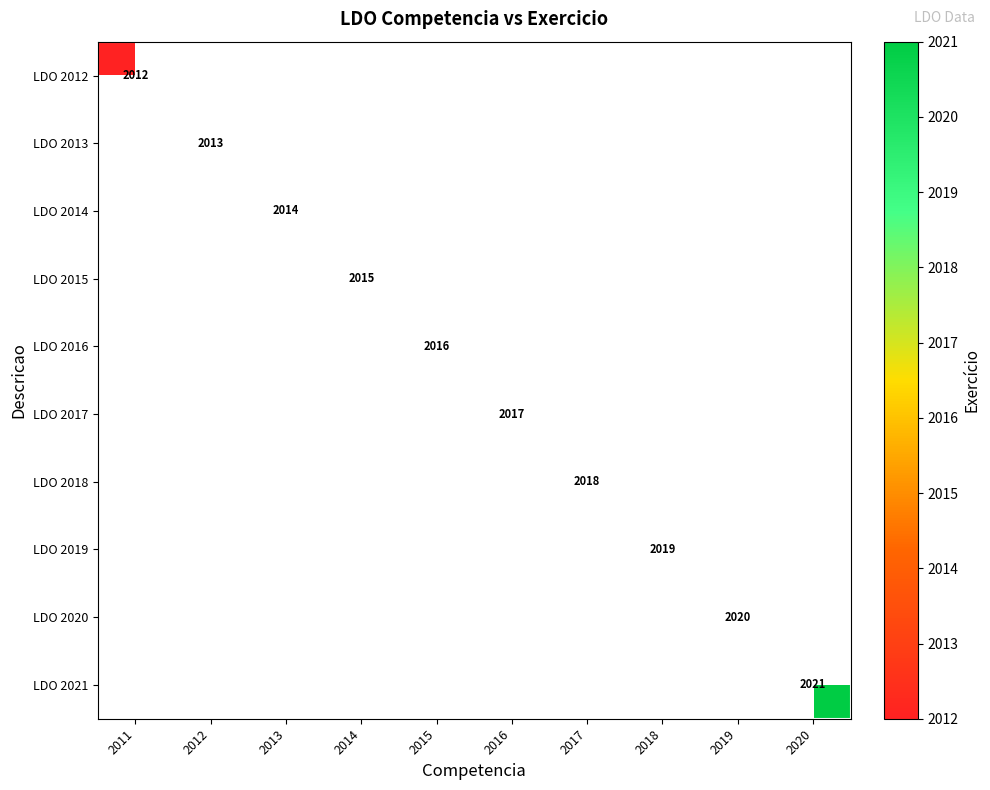

What is the smallest value displayed?

2012.0